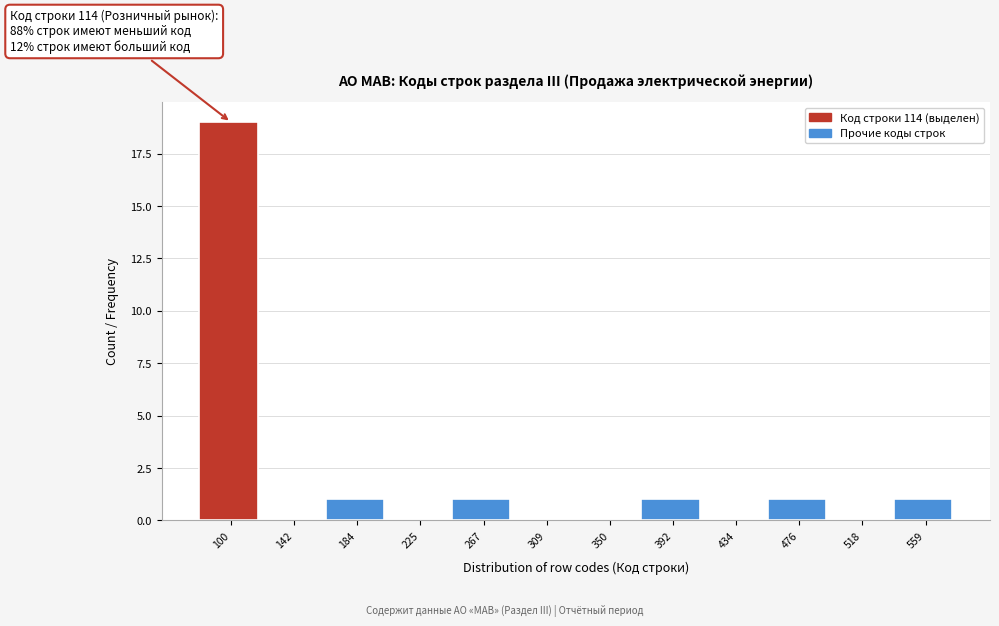

Reading right to left, extract all data points from this chart.

559=1	518=0	476=1	434=0	392=1	350=0	309=0	267=1	225=0	184=1	142=0	100=19